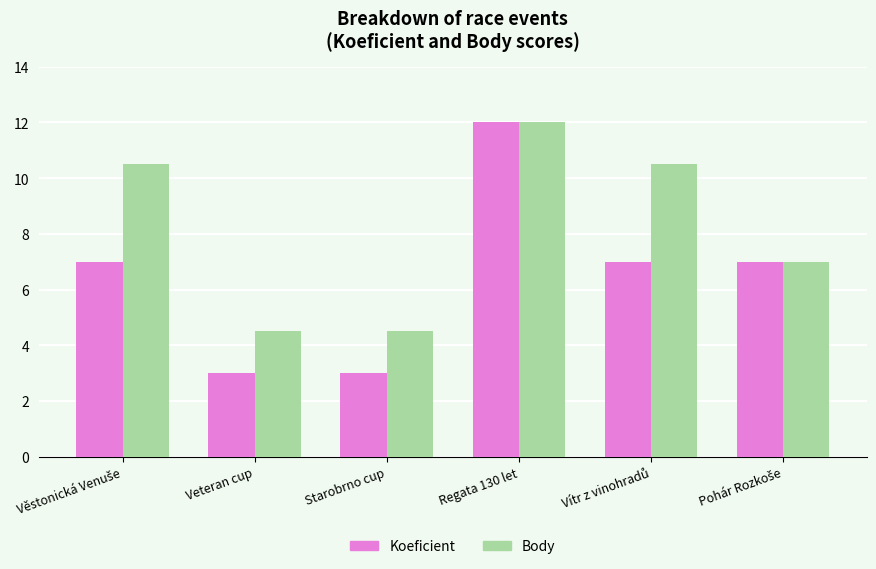

Which category has the highest value across all series?

Regata 130 let